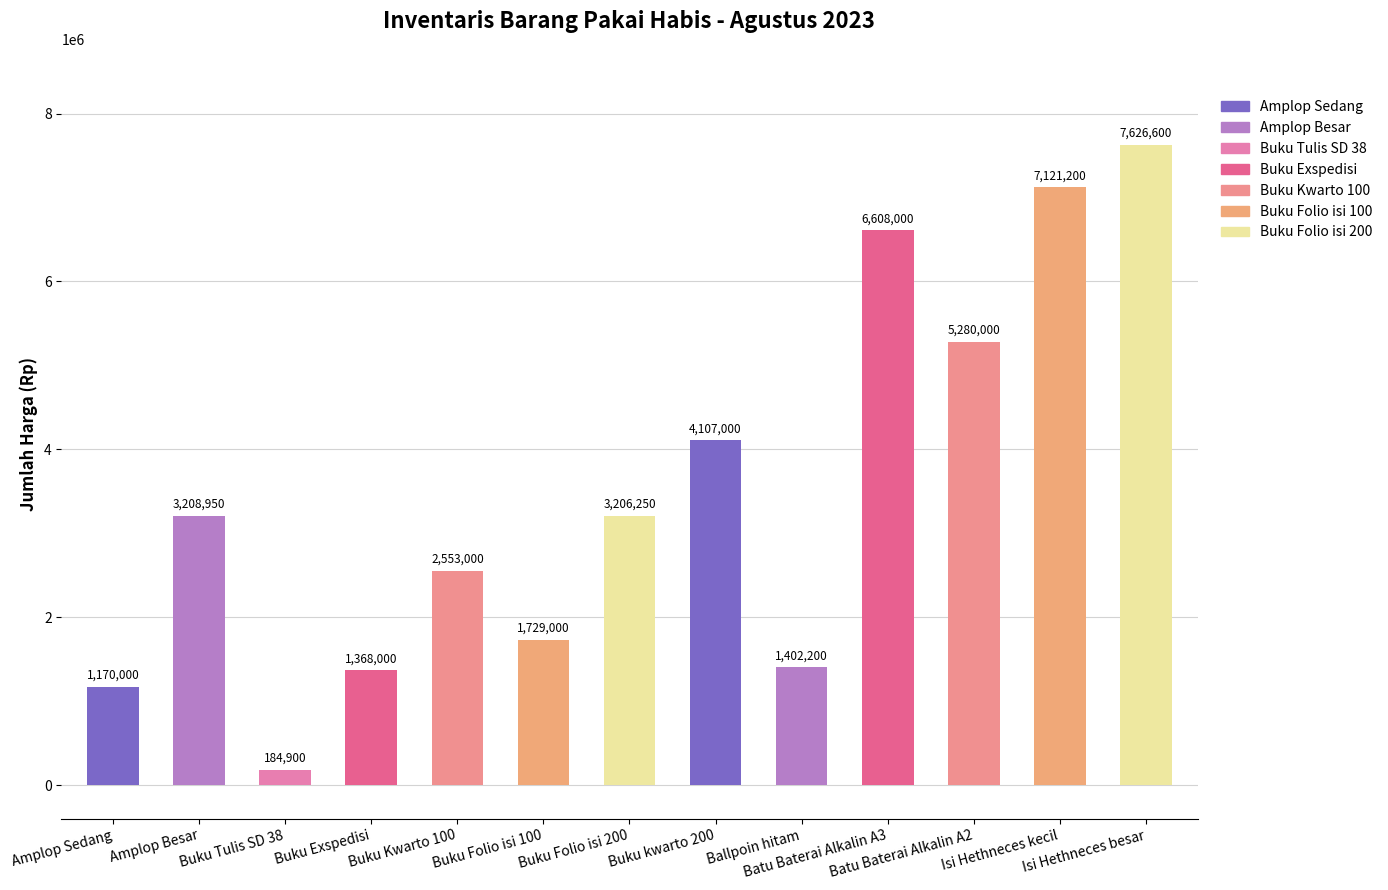

What is the change in value from Buku Tulis SD 38 to Buku kwarto 200?

+3922100